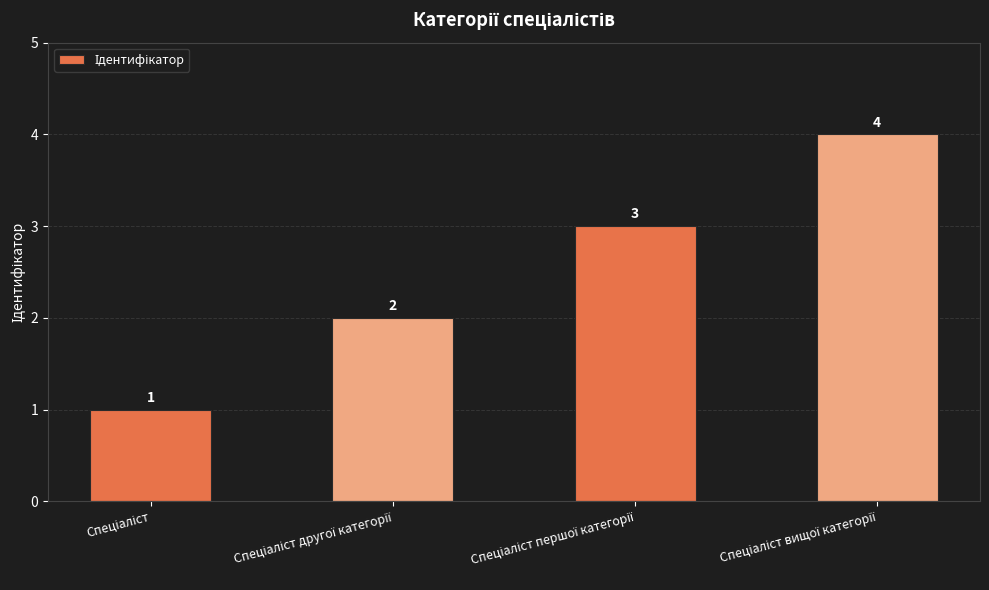

What is the value of the 3rd bar from the left?

3